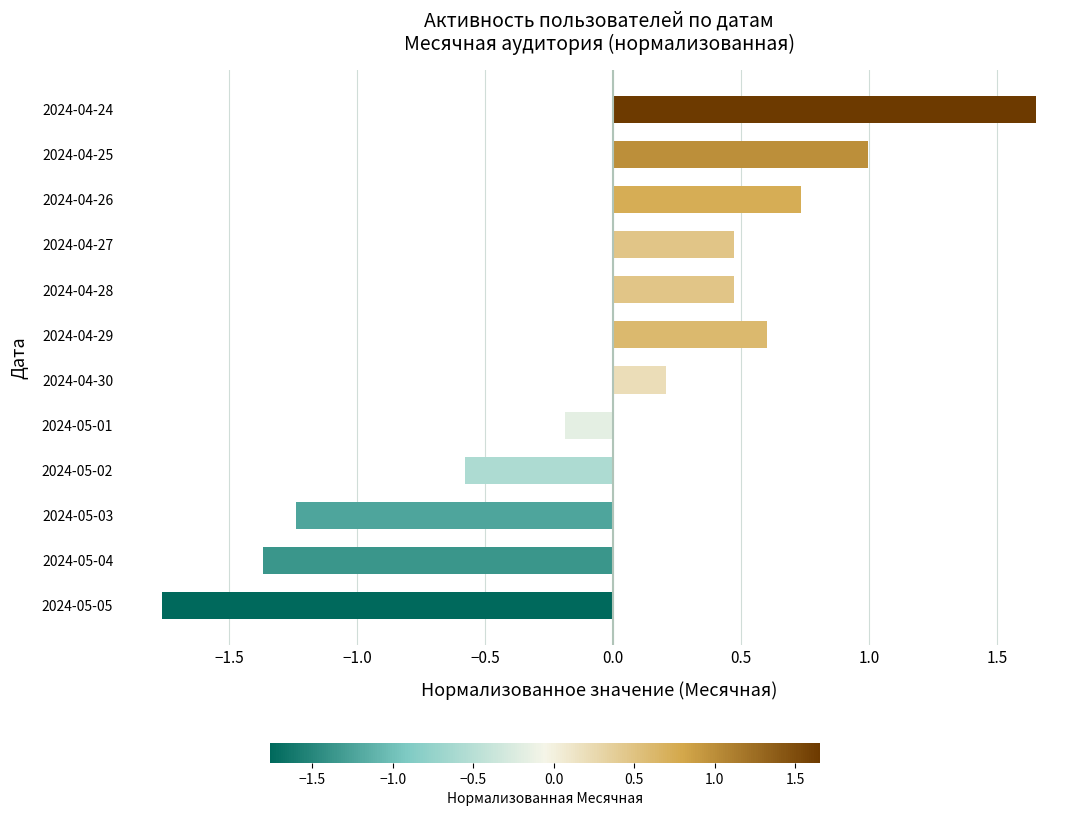

What is the difference between the values at 2024-05-02 and 2024-04-29?

1.2